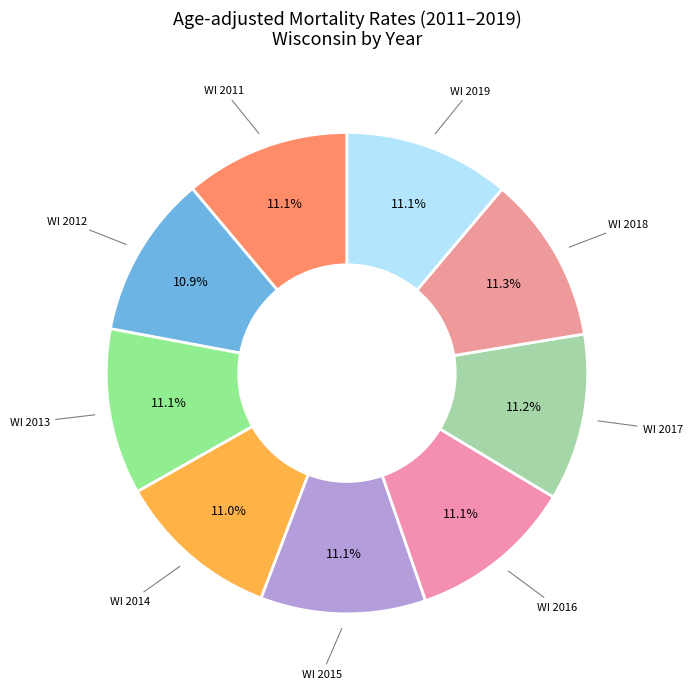

Count the number of slices in the pie.

9